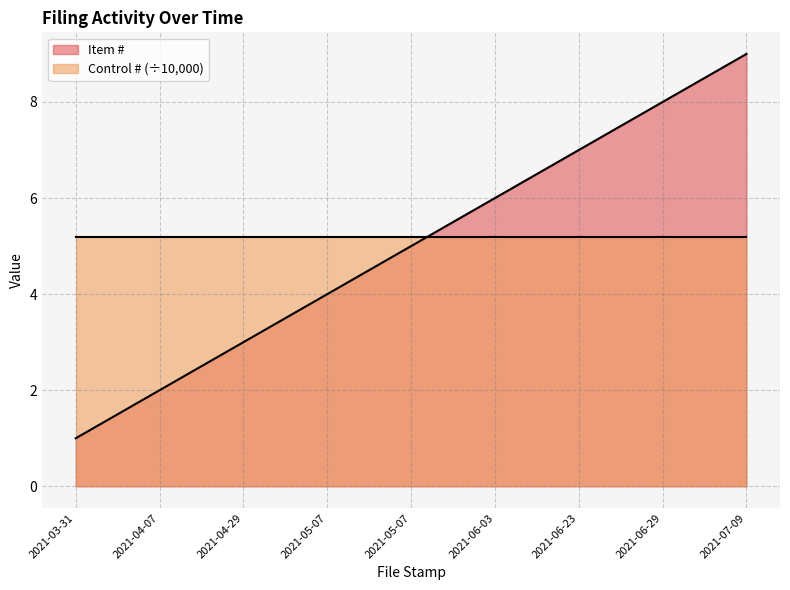

Which label corresponds to the largest value in the chart?

2021-07-09